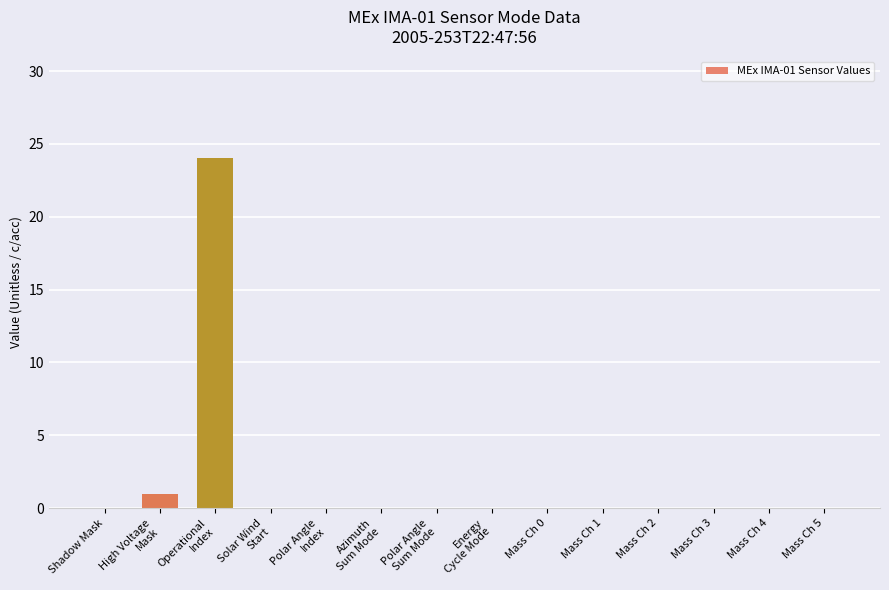

Count the number of data series in this chart.

1